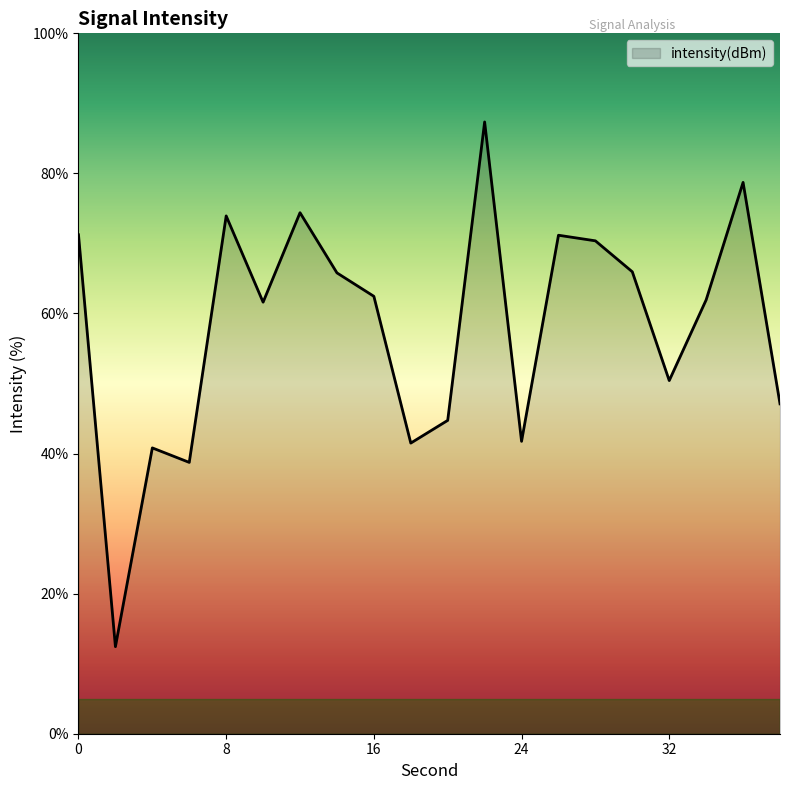

What is the greatest value displayed?

87.3